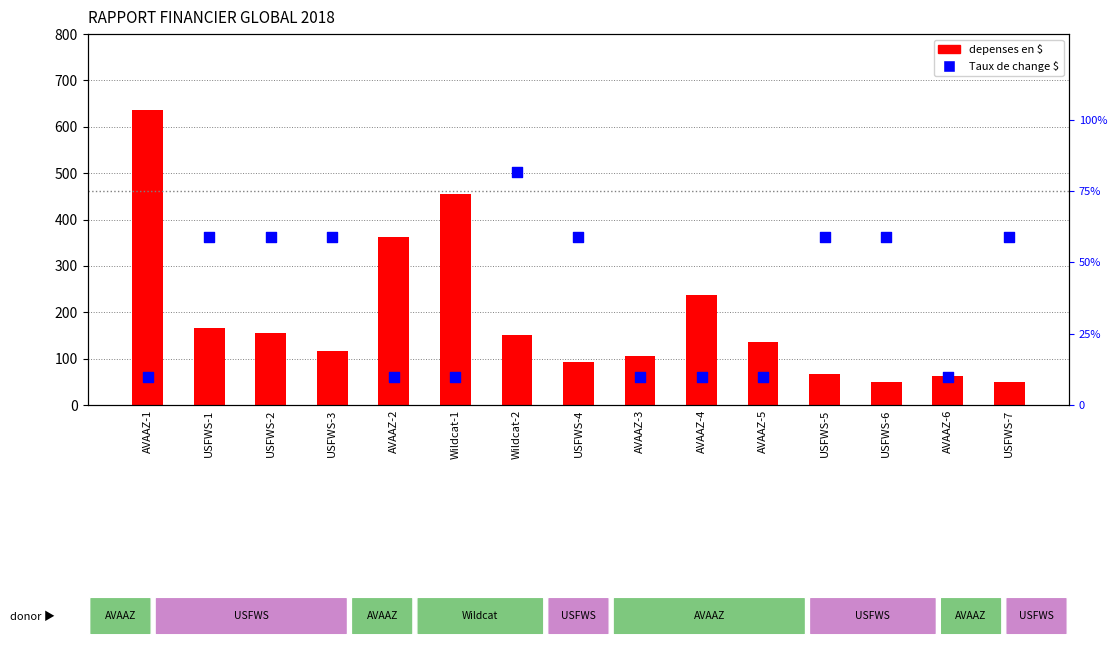

At how many categories does at least one series exceed 545?

1